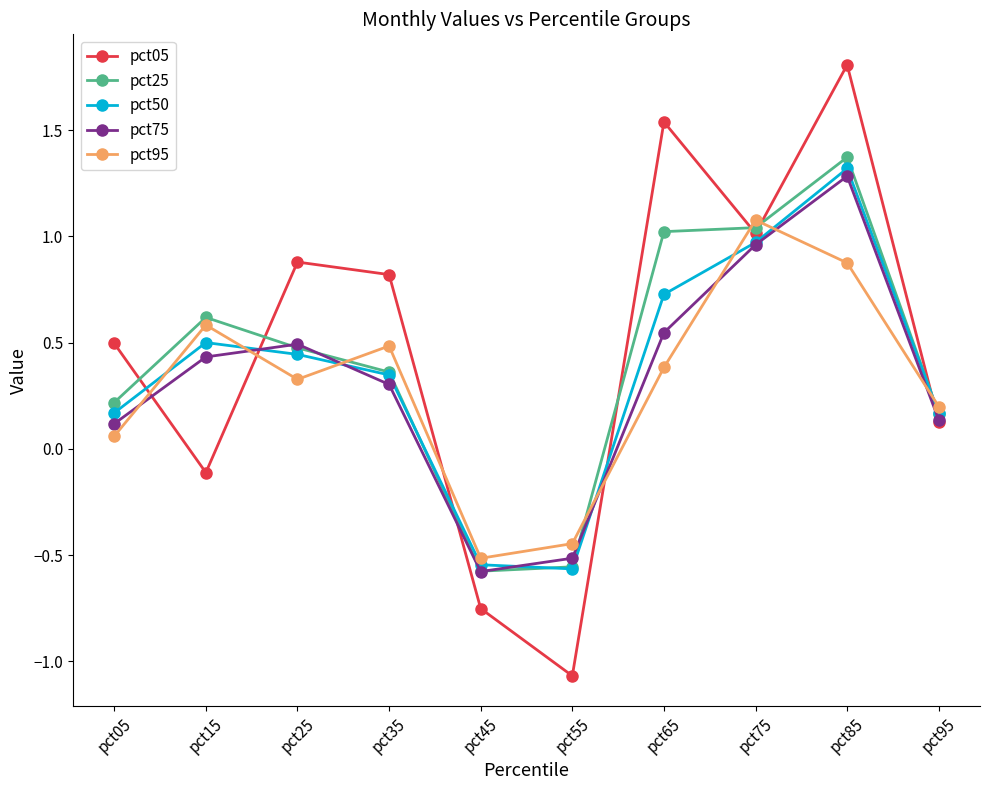

Is the value of pct05 at pct55 greater than the value of pct95 at pct25?

No